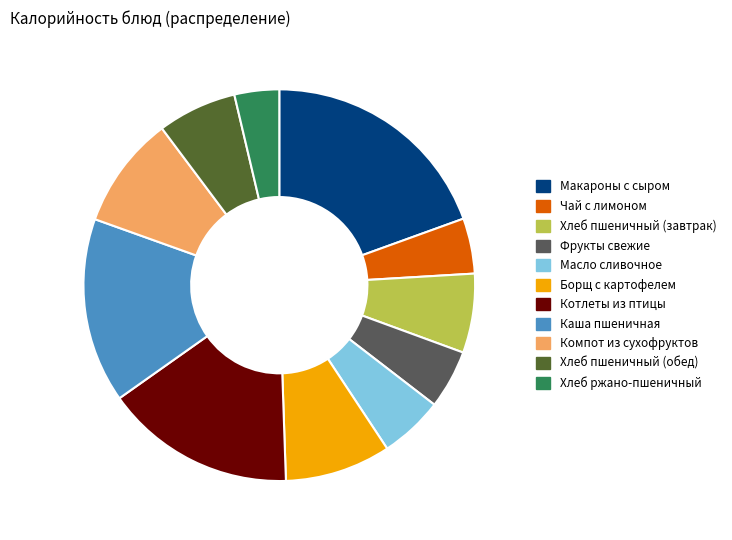

Between Котлеты из птицы and Борщ с картофелем, which is larger?

Котлеты из птицы